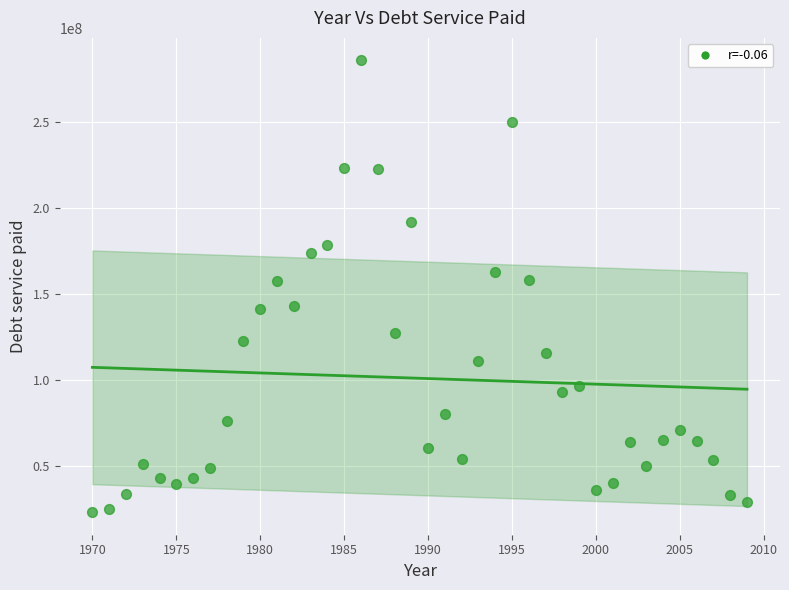

What is the range of X values (max minus min)?

39